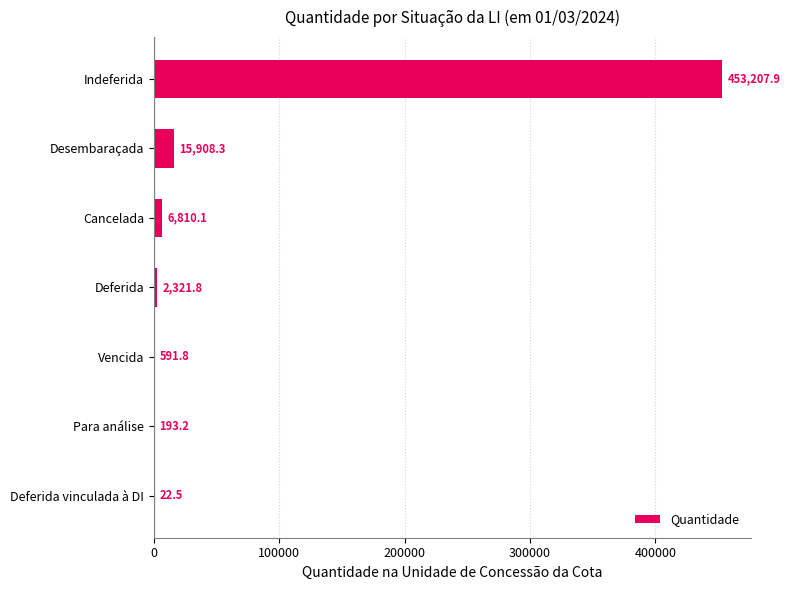

The value at Deferida vinculada à DI is 22.5. True or false?

True